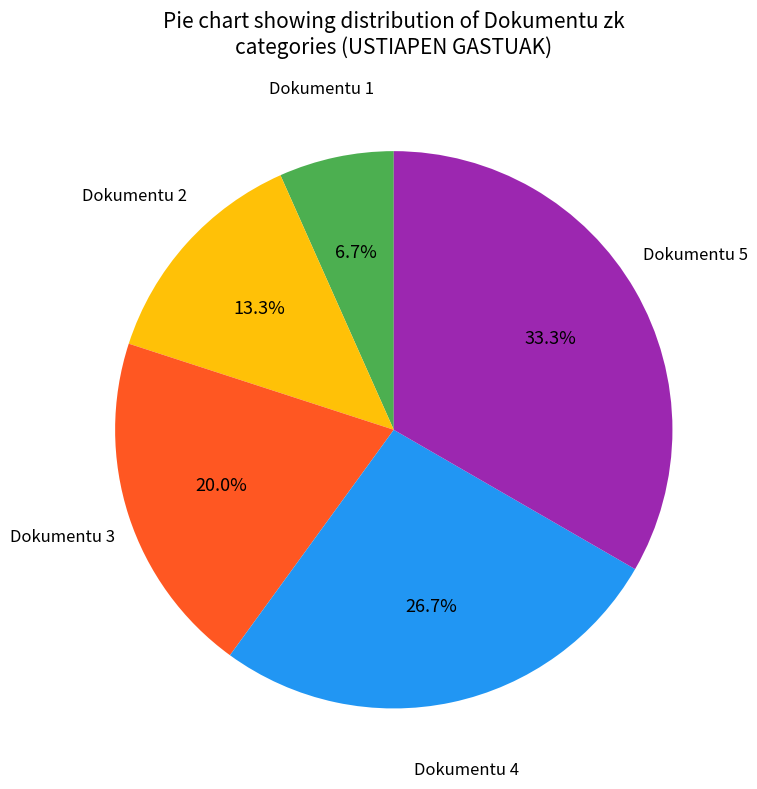

Does any single category account for the majority?

No